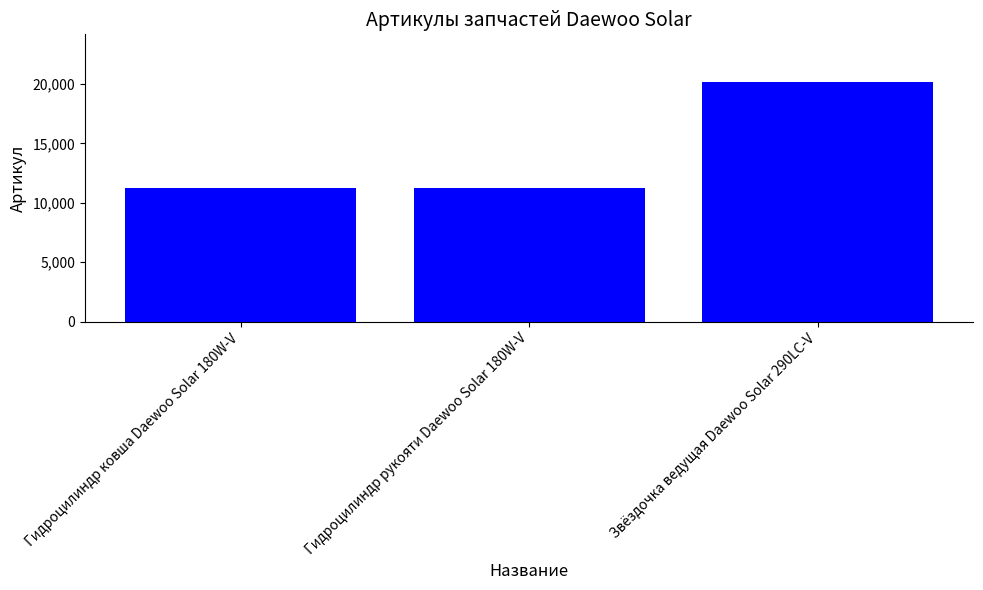

What is the ratio of the value at Звёздочка ведущая Daewoo Solar 290LC-V to the value at Гидроцилиндр ковша Daewoo Solar 180W-V?

1.8